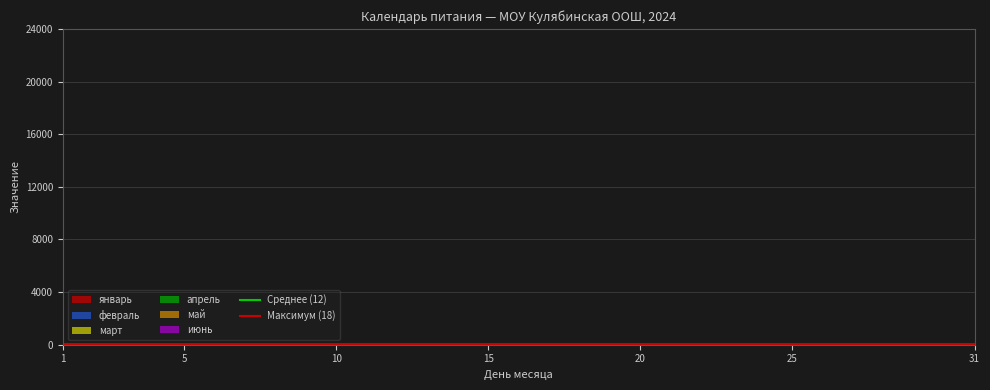

What is the sum of all Среднее (12) values?

24